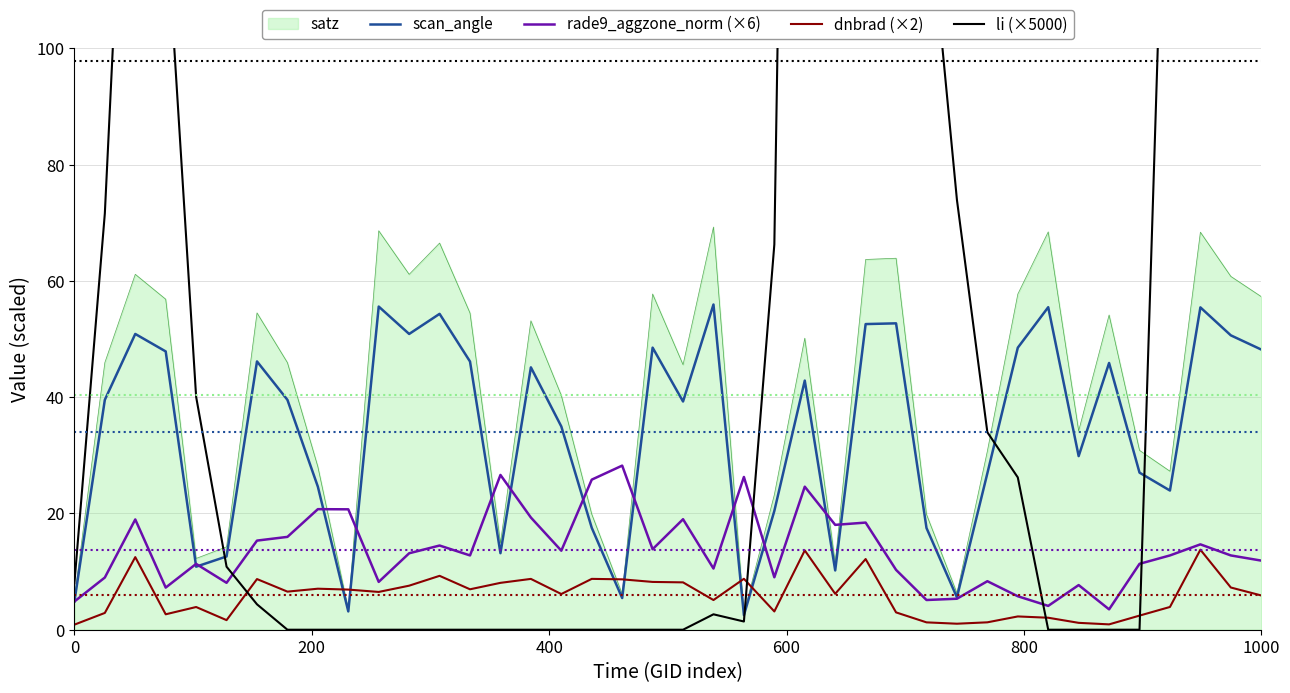

True or false: scan_angle and dnbrad (×2) cross at least once.

True